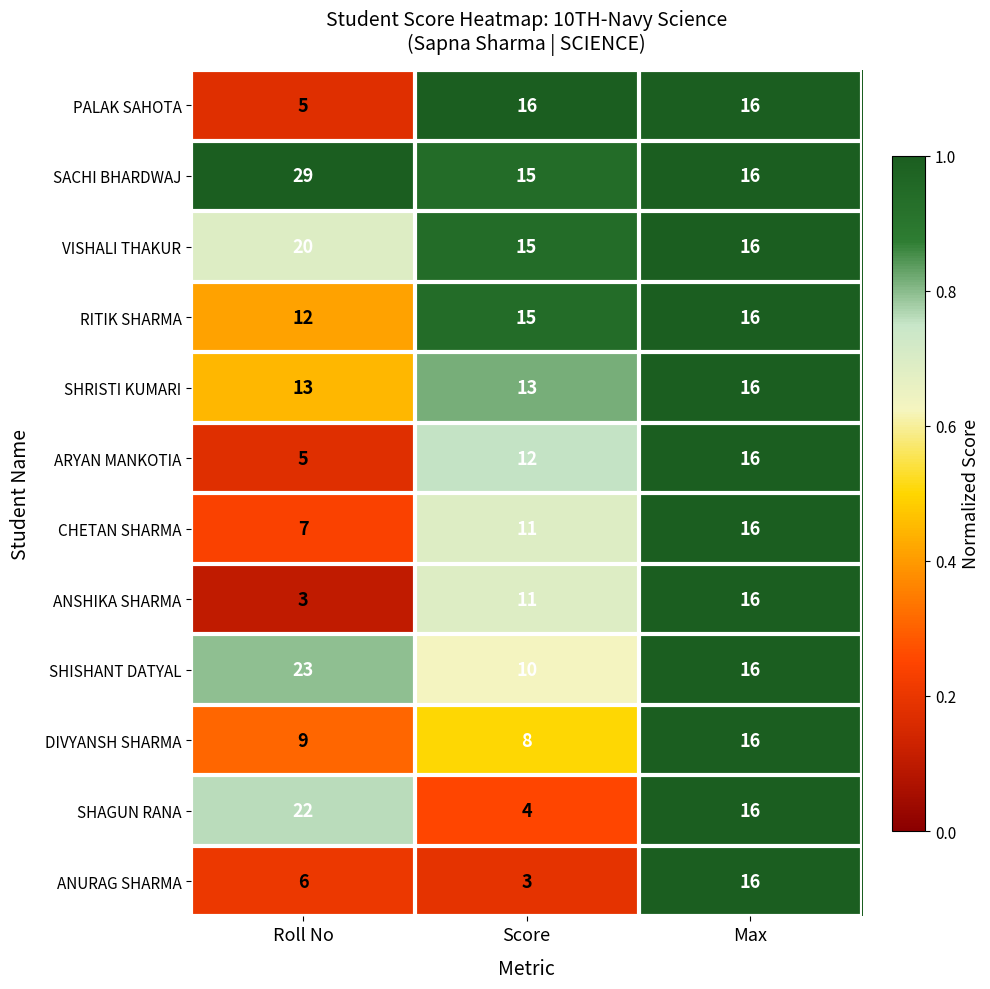

What is the greatest value displayed?

29